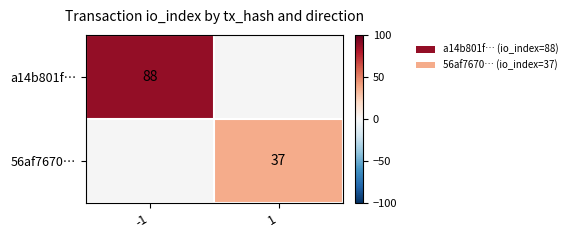

The a14b801f… series shows 28 at -1. True or false?

False